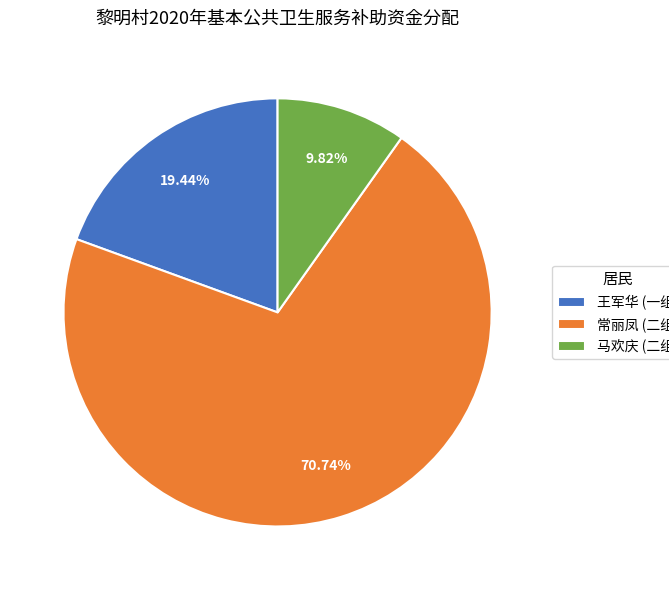

Is there a majority slice in this chart?

Yes